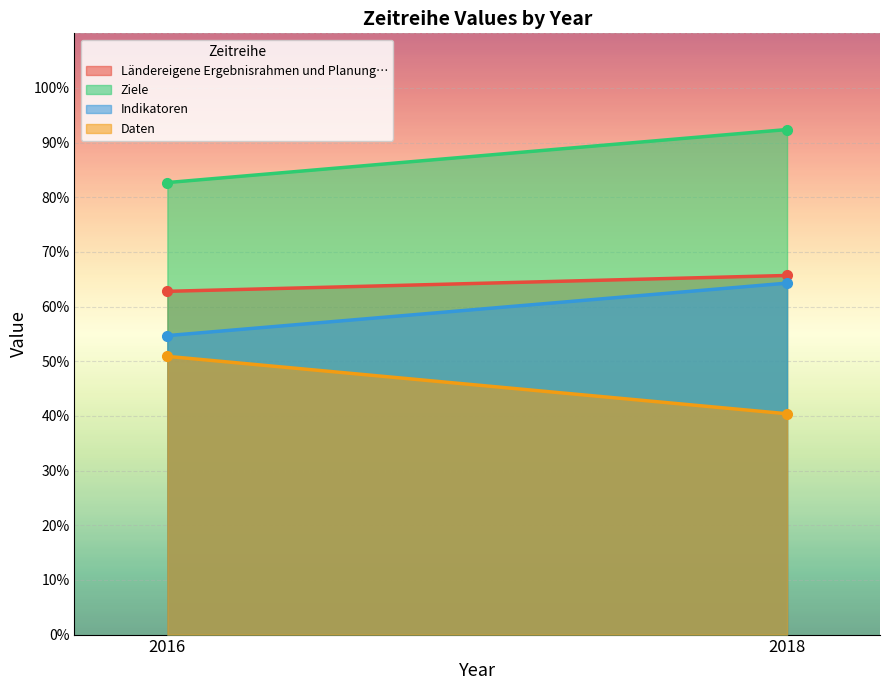

True or false: Ziele has a value of 164.3 at 2018.

False